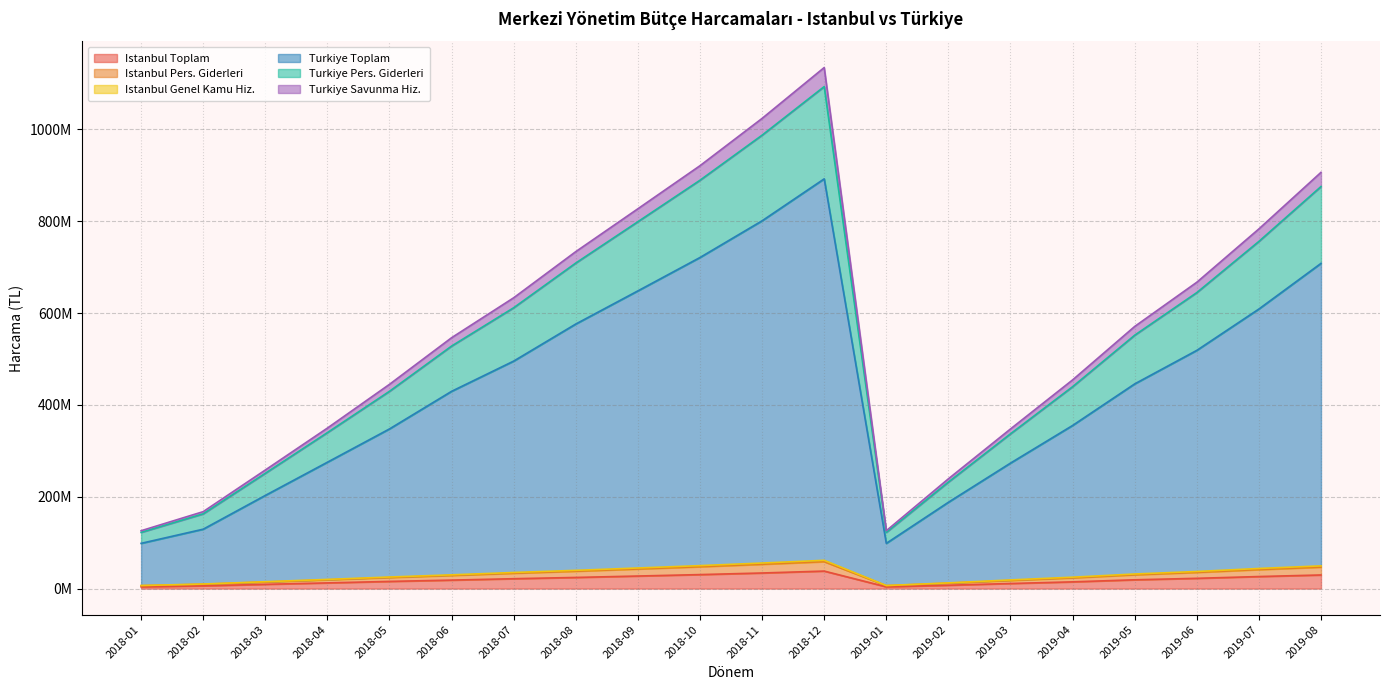

What is the value of the Turkiye Toplam point at the 20th from the left?

708342755